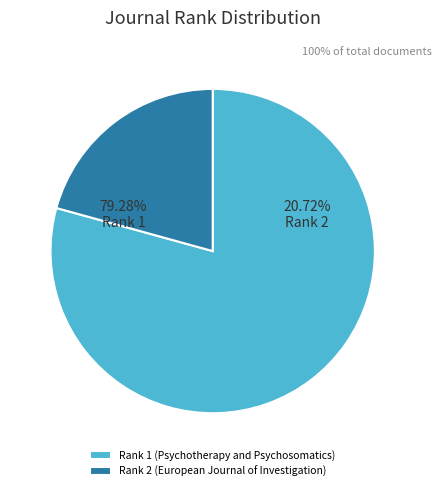

What is the total percentage of European Journal of Investigation and Psychotherapy and Psychosomatics?

100.0%